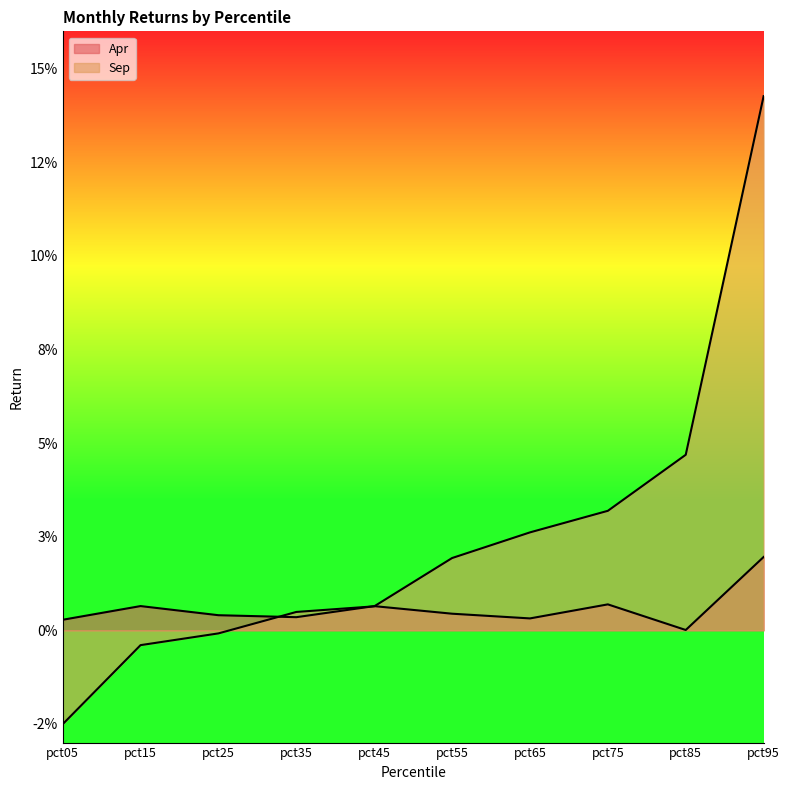

How many categories are shown in the chart?

10